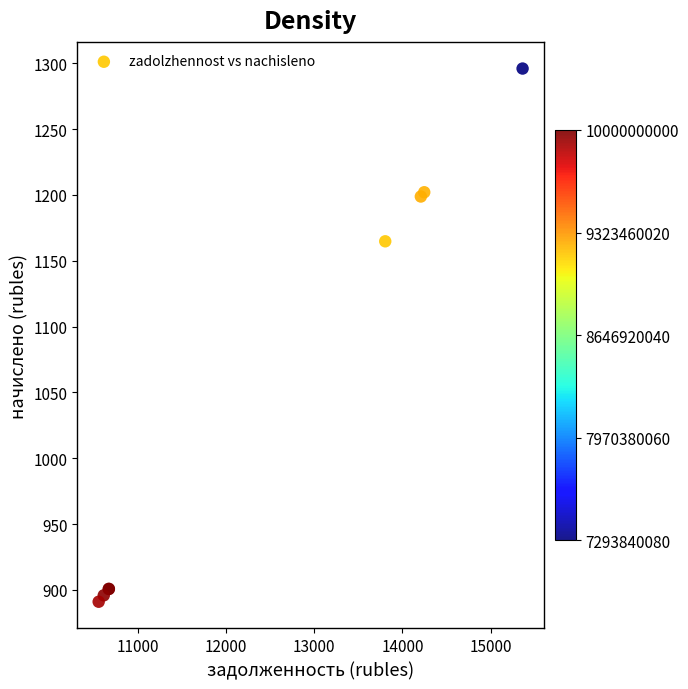

What Y value in the scatter plot is closest to 1093?

1164.8